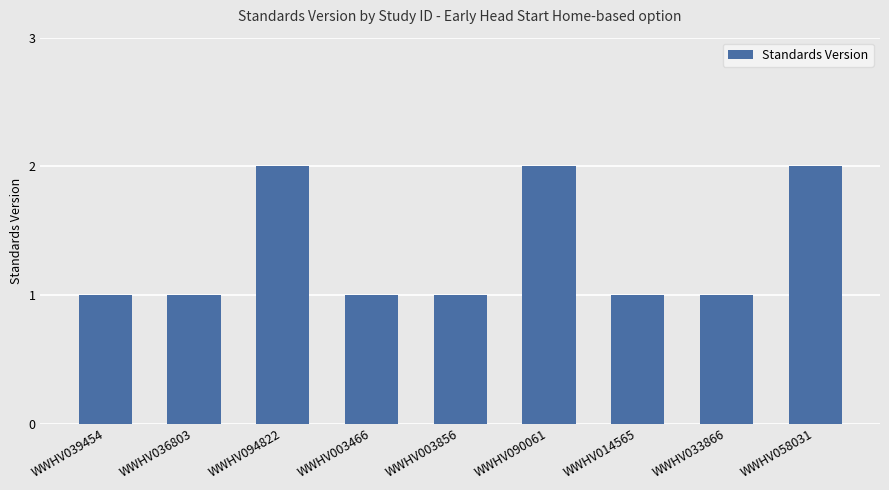

What is the minimum value shown in the chart?

1